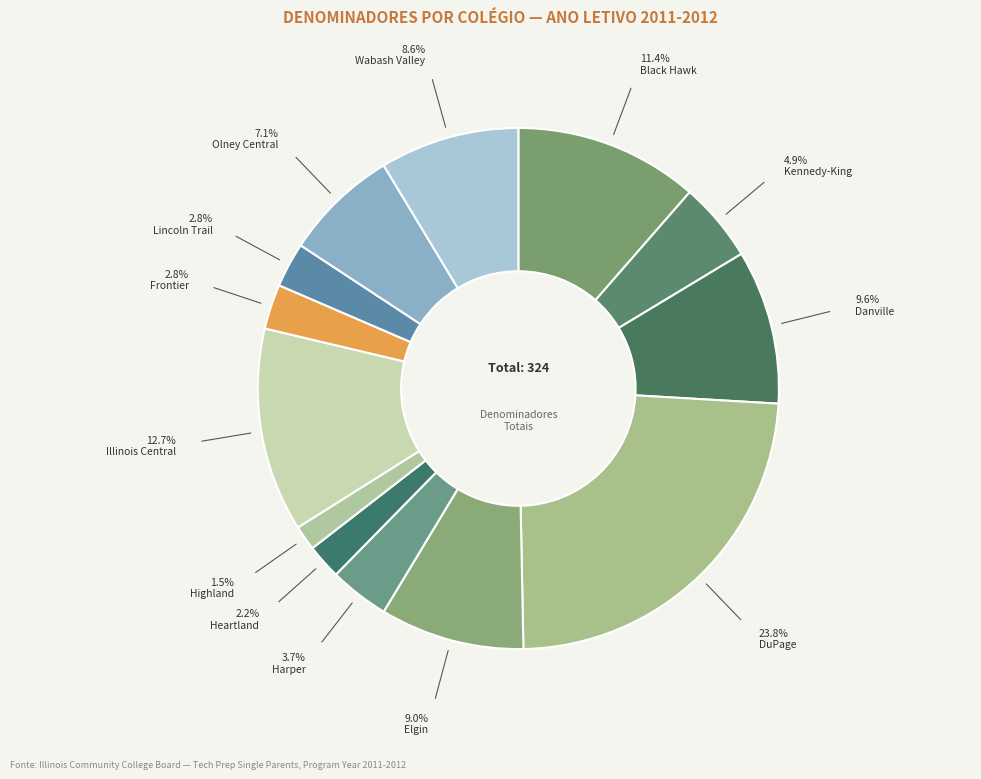

How many slices are in this pie chart?

13